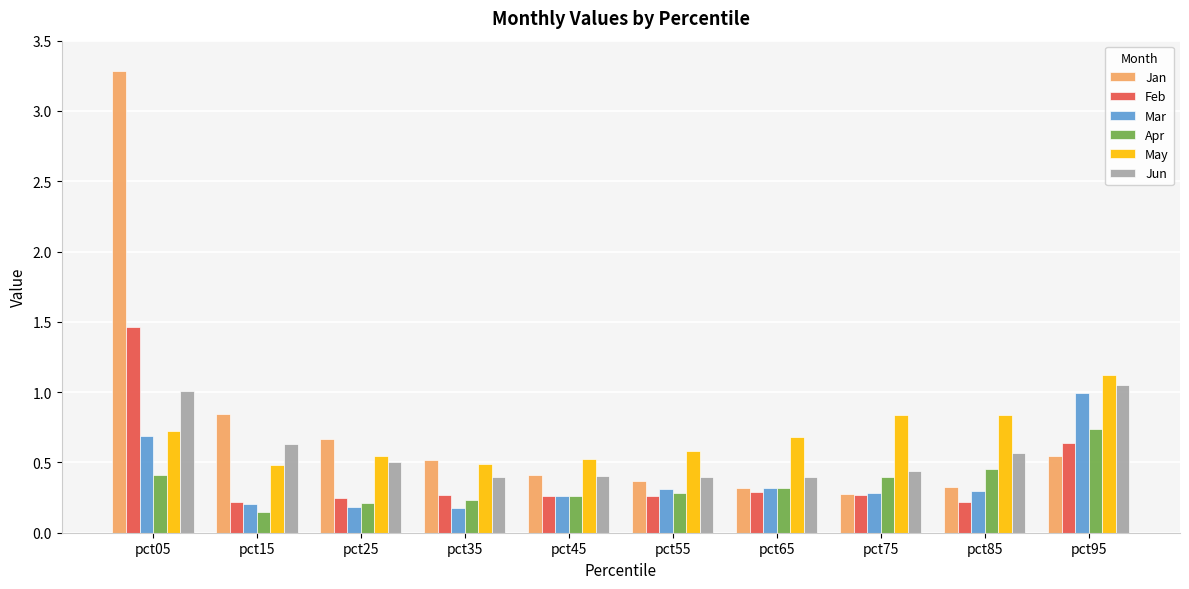

Which series has the widest spread of values?

Jan